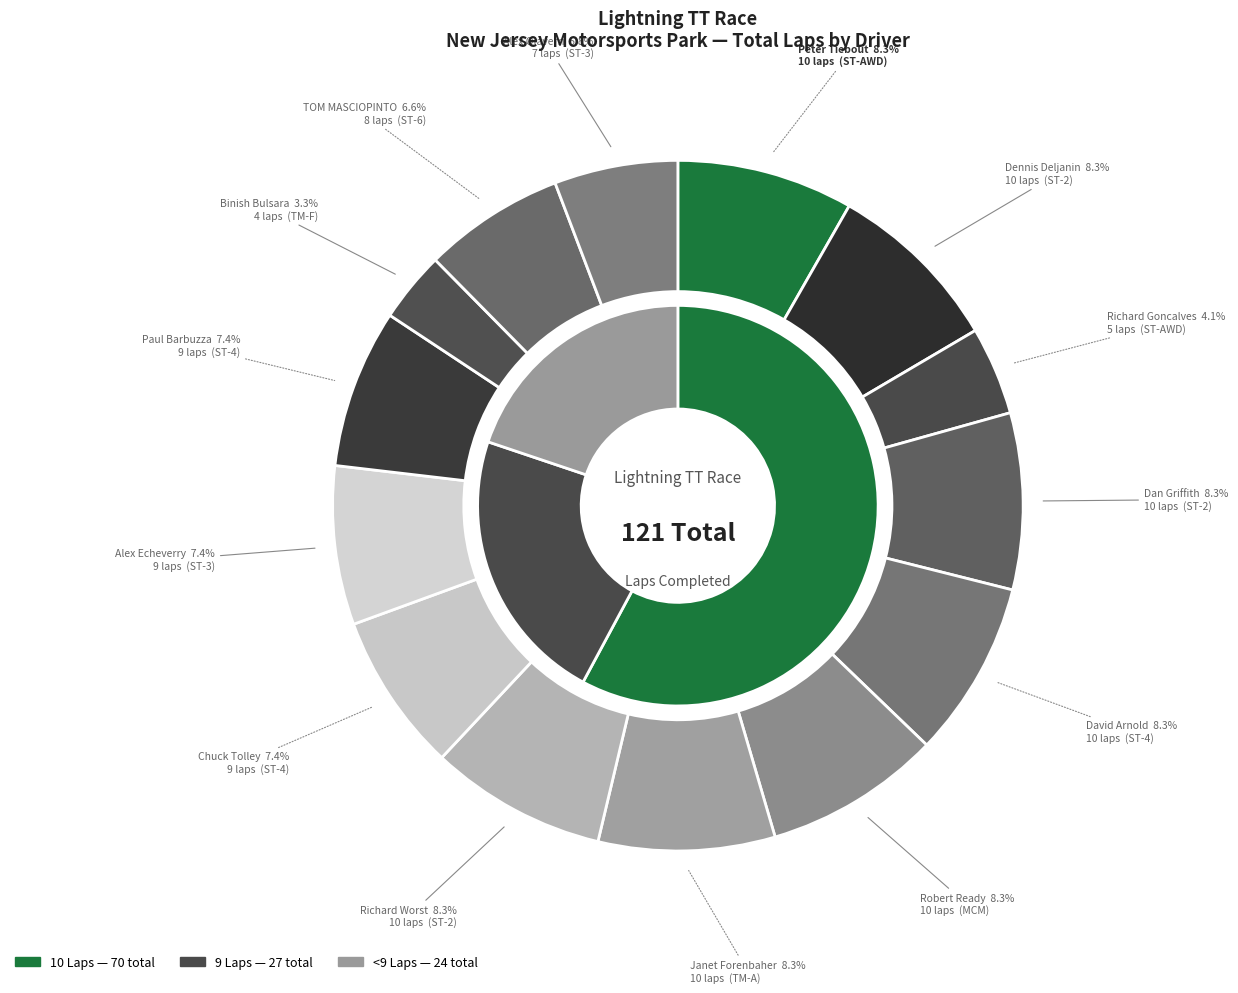

The Chuck Tolley (ST-4) slice represents 1% of the pie. True or false?

False